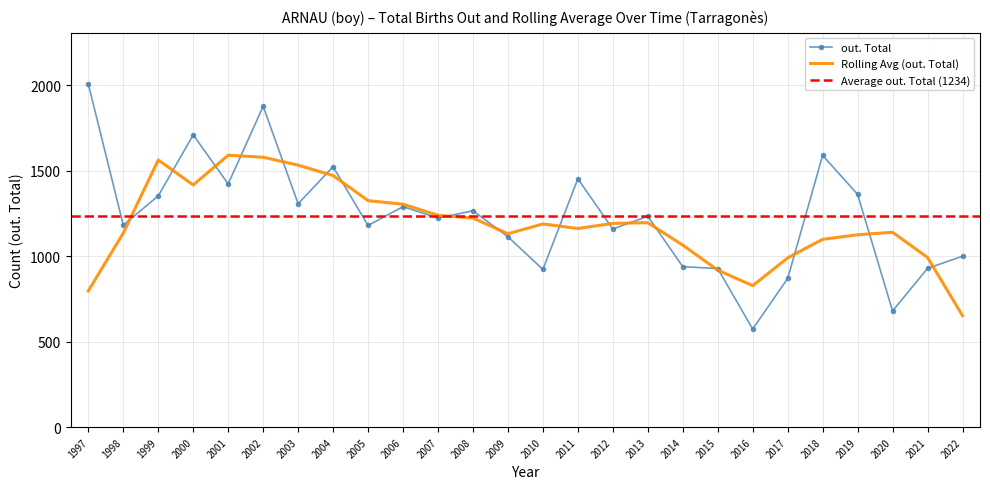

True or false: Rolling Avg (out. Total) has a value of 652.2 at 2022.

True